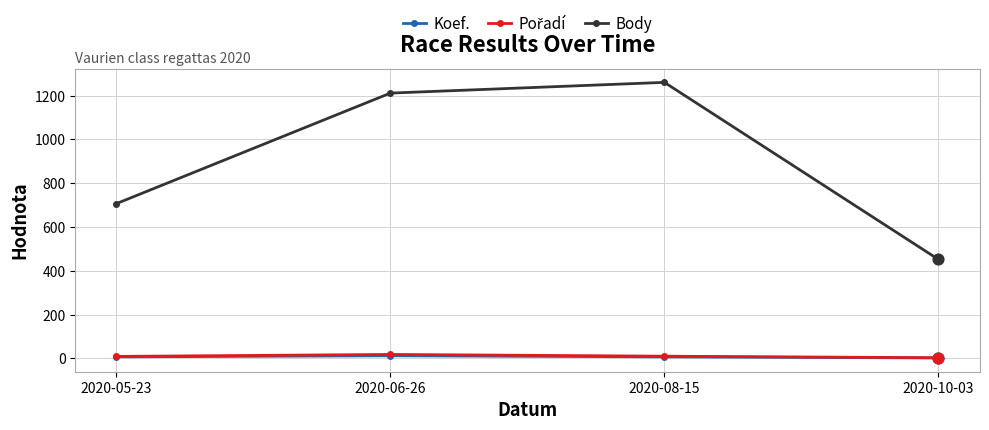

At which category does the chart reach its peak across all series?

2020-08-15